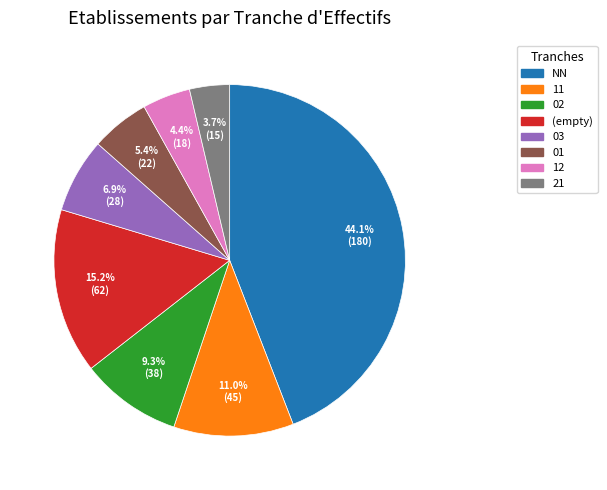

Is there any slice that represents more than half of the pie?

No